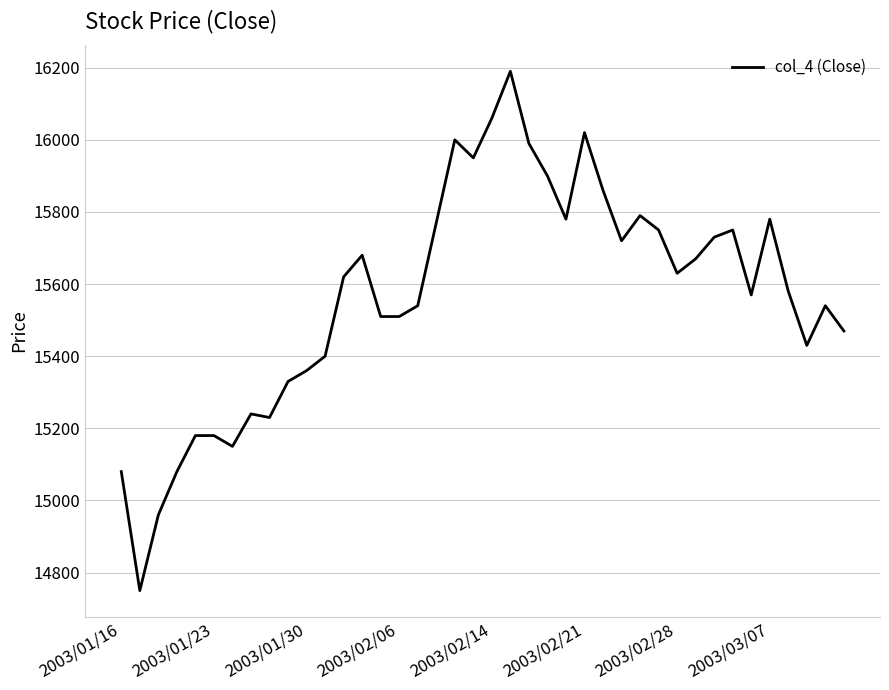

What is the sum of all values?

622730